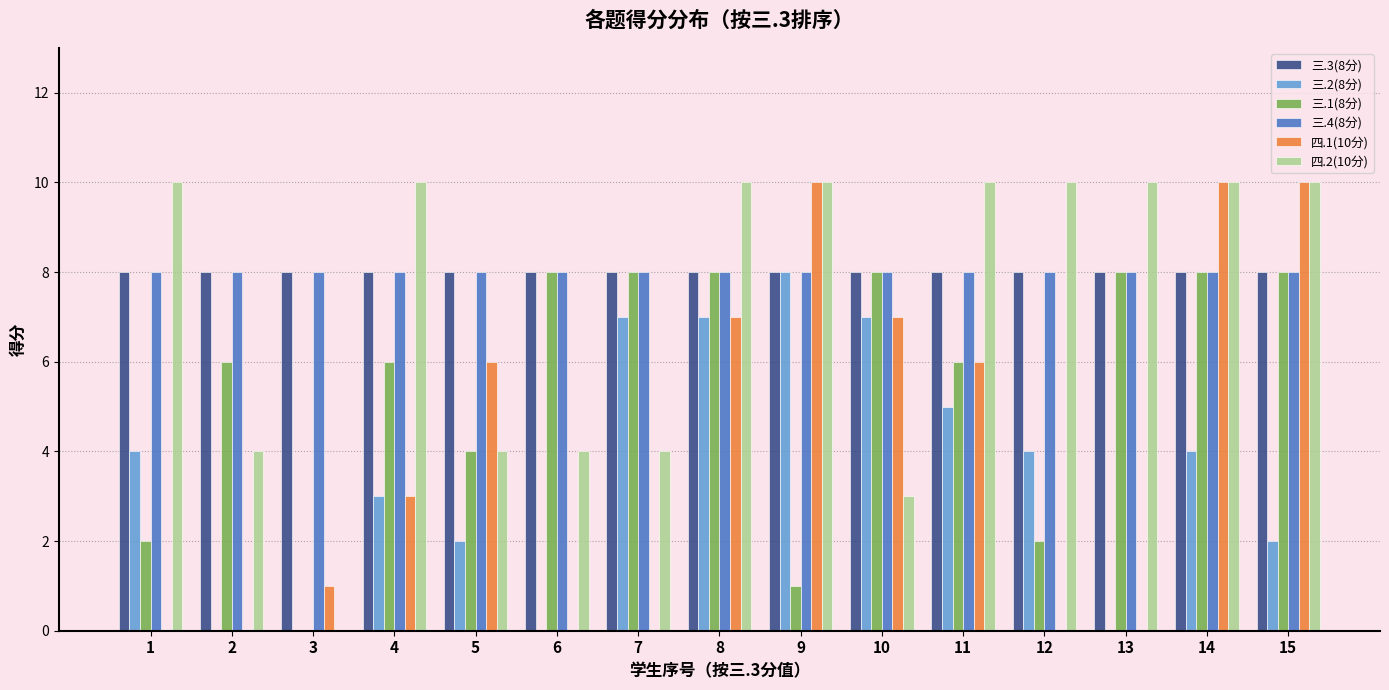

The 三.4(8分) series shows 14 at 1. True or false?

False